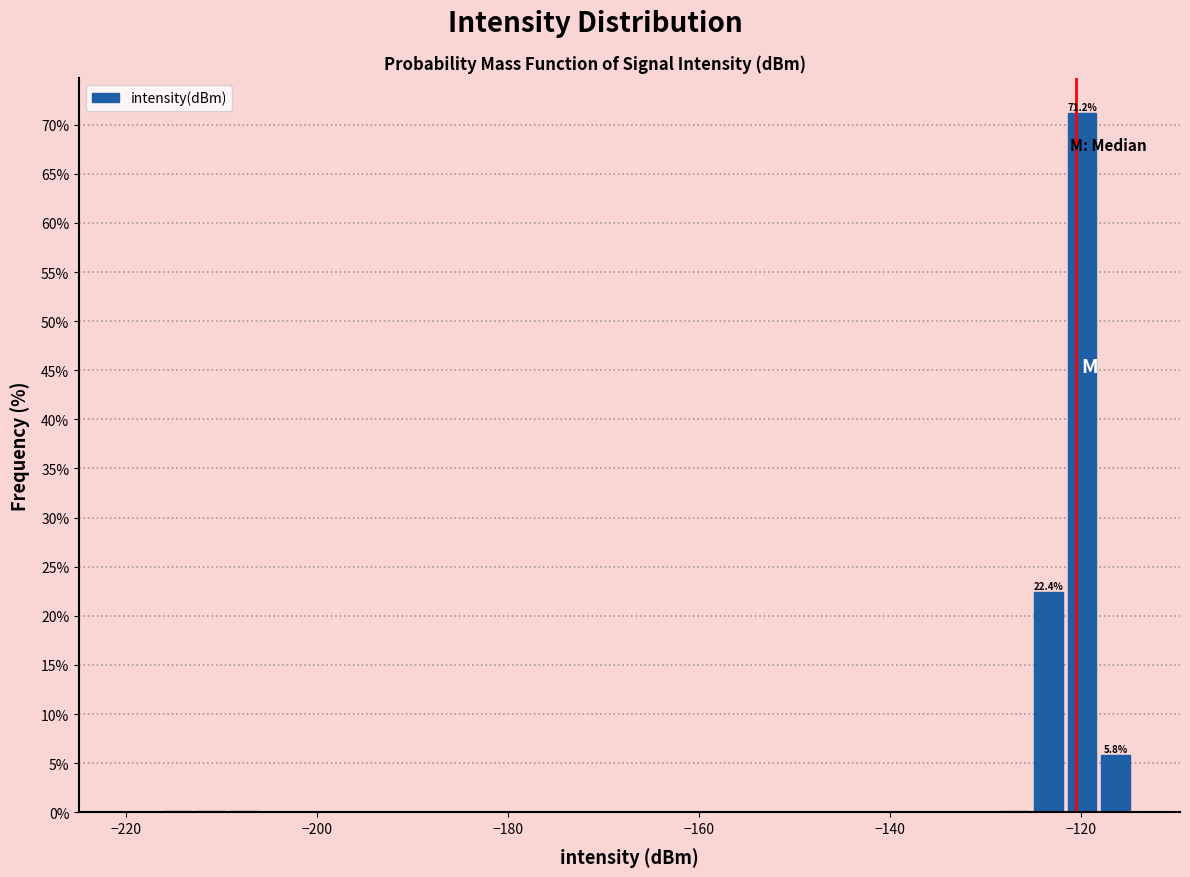

Around what value on the x-axis is the tallest bar? Give the approximate position of its centre, as read against the axis.

-120